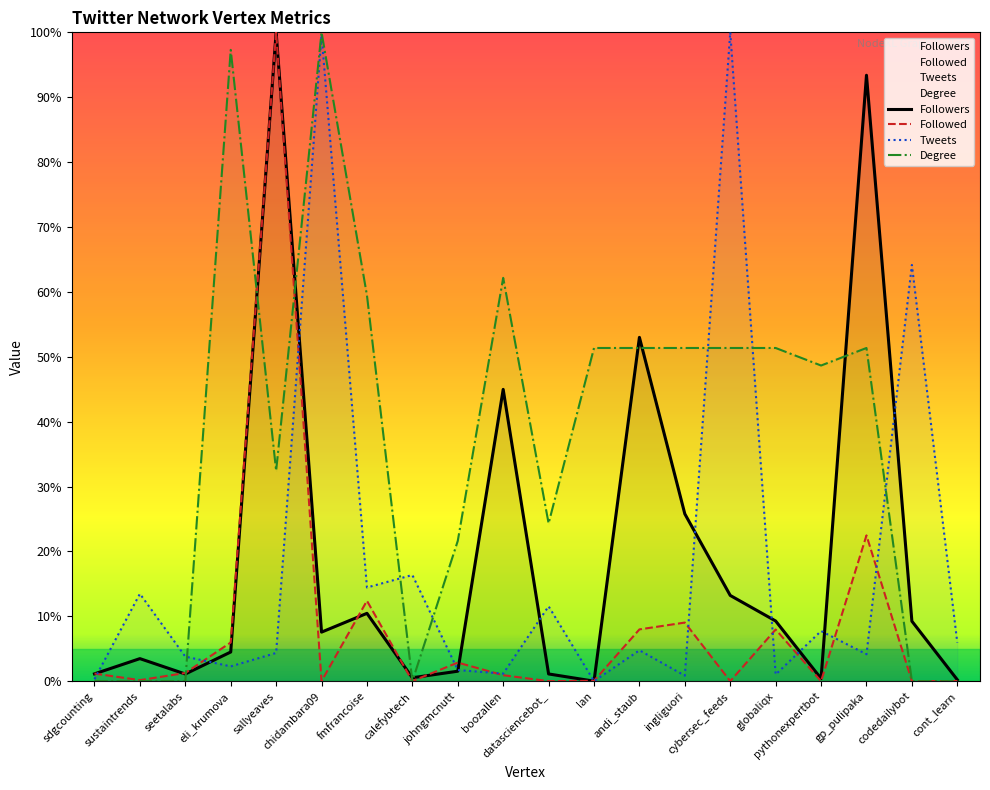

Reading left to right, list all the values displayed in this chart.

Followers: sdgcounting=1.1	sustaintrends=3.5	seetalabs=1.1	eli_krumova=4.5	sallyeaves=100.0	chidambara09=7.6	fmfrancoise=10.5	calefybtech=0.5	johngmcnutt=1.5	boozallen=45.0	datasciencebot_=1.1	lan=0.0	andi_staub=53.0	ingliguori=25.8	cybersec_feeds=13.2	globaliqx=9.3	pythonexpertbot=0.4	gp_pulipaka=93.4	codedailybot=9.2	cont_learn=0.2
Followed: sdgcounting=1.2	sustaintrends=0.2	seetalabs=1.3	eli_krumova=6.0	sallyeaves=100.0	chidambara09=0.0	fmfrancoise=12.4	calefybtech=0.0	johngmcnutt=2.9	boozallen=0.9	datasciencebot_=0.0	lan=0.1	andi_staub=8.0	ingliguori=9.0	cybersec_feeds=0.0	globaliqx=8.0	pythonexpertbot=0.0	gp_pulipaka=22.5	codedailybot=0.0	cont_learn=0.0
Tweets: sdgcounting=0.3	sustaintrends=13.5	seetalabs=3.8	eli_krumova=2.3	sallyeaves=4.3	chidambara09=99.6	fmfrancoise=14.4	calefybtech=16.4	johngmcnutt=1.7	boozallen=1.2	datasciencebot_=11.5	lan=0.0	andi_staub=4.8	ingliguori=0.9	cybersec_feeds=100.0	globaliqx=1.0	pythonexpertbot=7.7	gp_pulipaka=4.1	codedailybot=64.1	cont_learn=5.9
Degree: sdgcounting=0.0	sustaintrends=0.0	seetalabs=0.0	eli_krumova=97.3	sallyeaves=32.4	chidambara09=100.0	fmfrancoise=59.5	calefybtech=0.0	johngmcnutt=21.6	boozallen=62.2	datasciencebot_=24.3	lan=51.4	andi_staub=51.4	ingliguori=51.4	cybersec_feeds=51.4	globaliqx=51.4	pythonexpertbot=48.6	gp_pulipaka=51.4	codedailybot=0.0	cont_learn=0.0